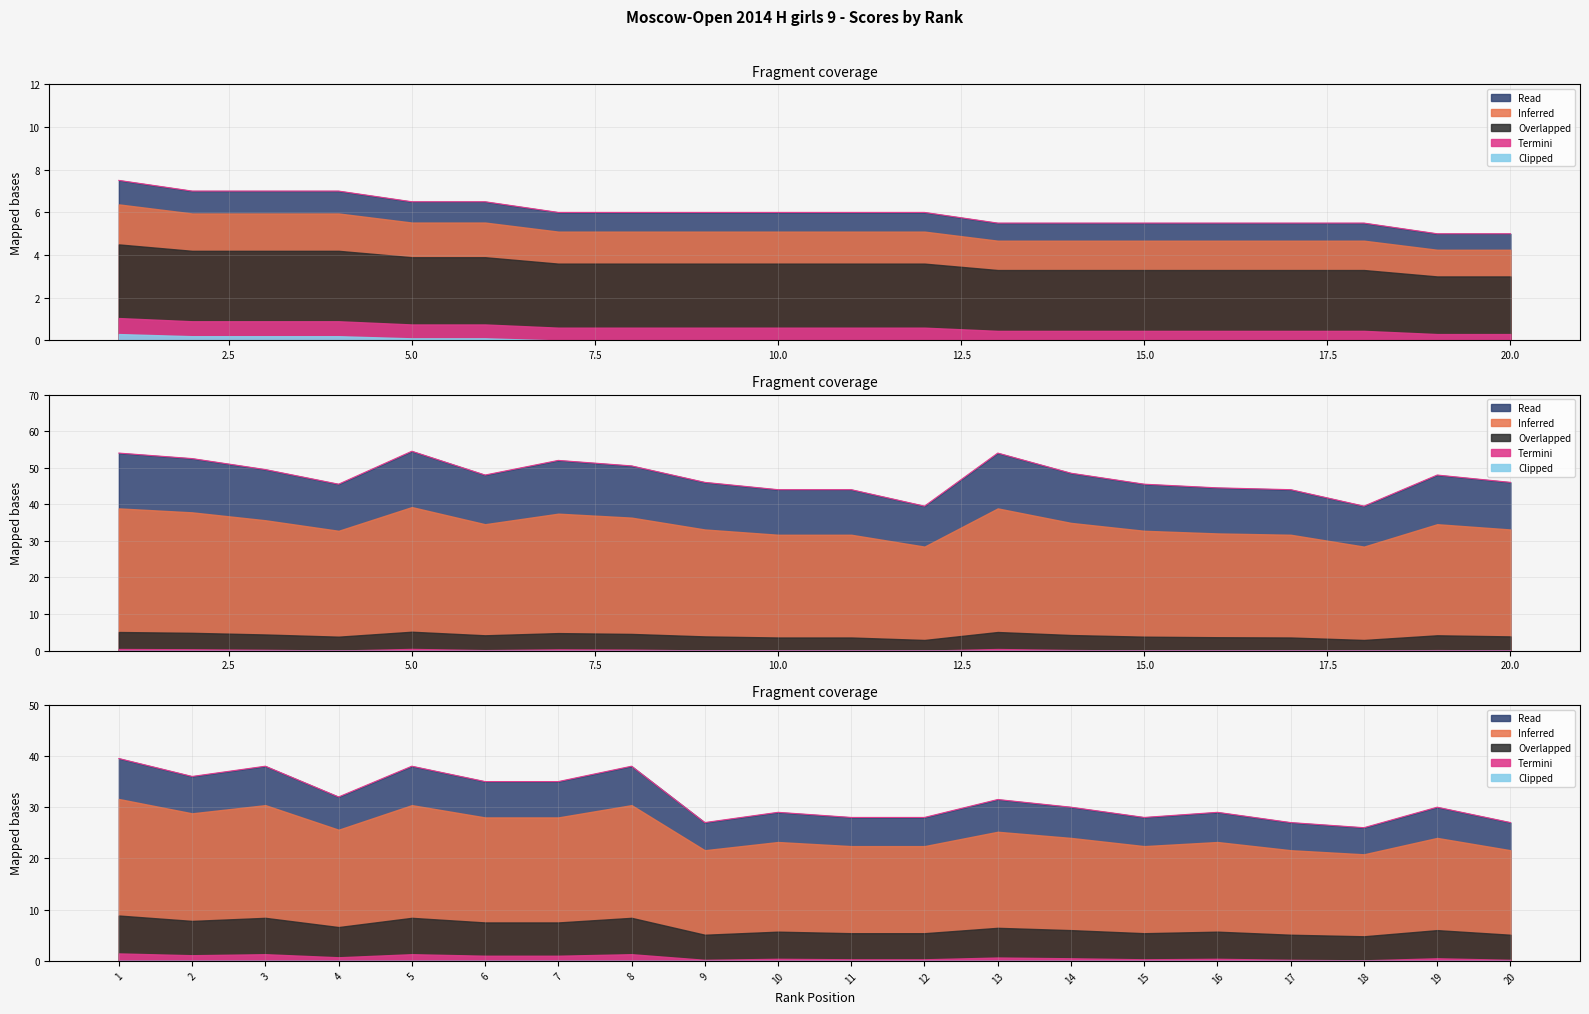

Is the value of Overlapped at 7 greater than the value of Read at 9?

Yes